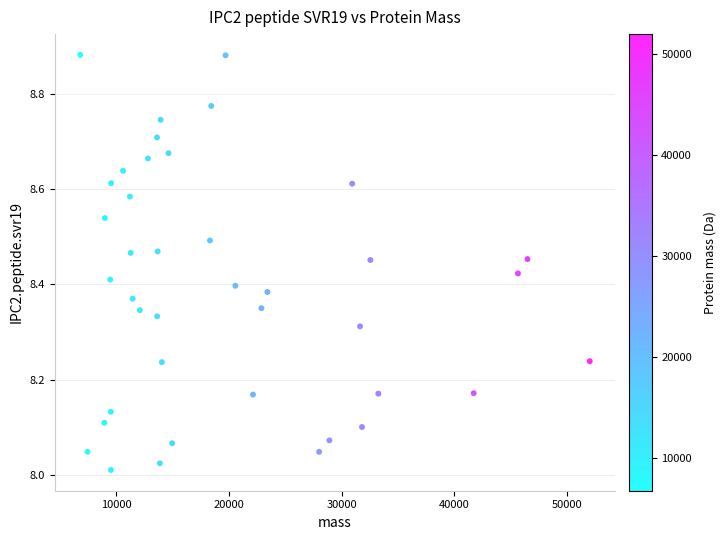

What is the range of X values (max minus min)?

45209.4